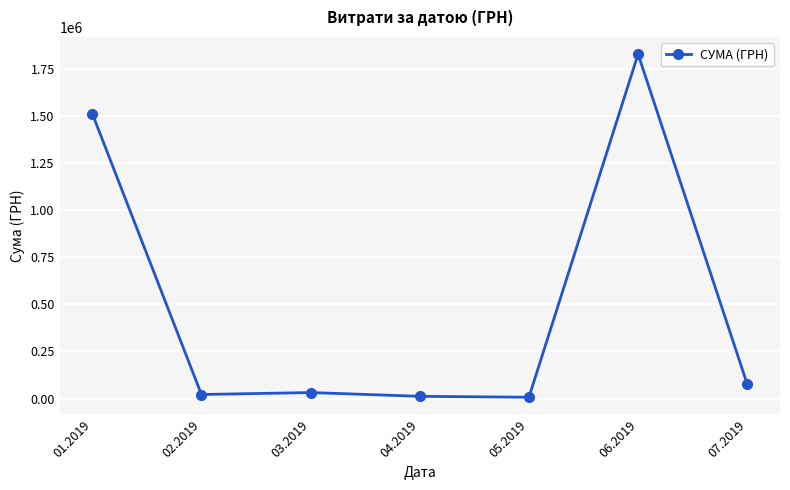

What is the maximum value shown in the chart?

1829103.6